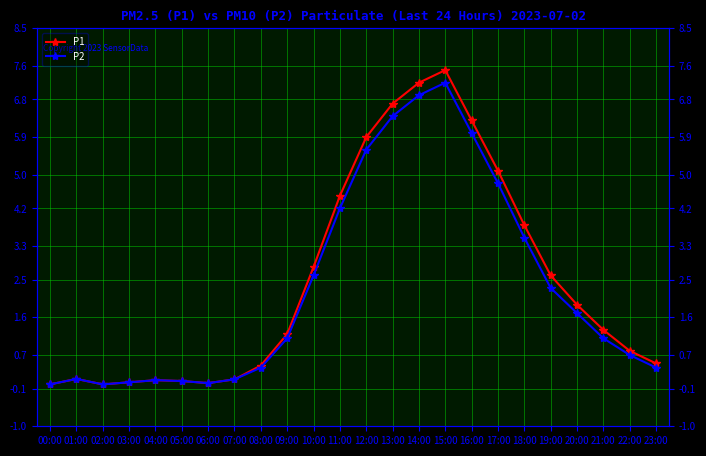

At which category is the sum across all series the highest?

15:00